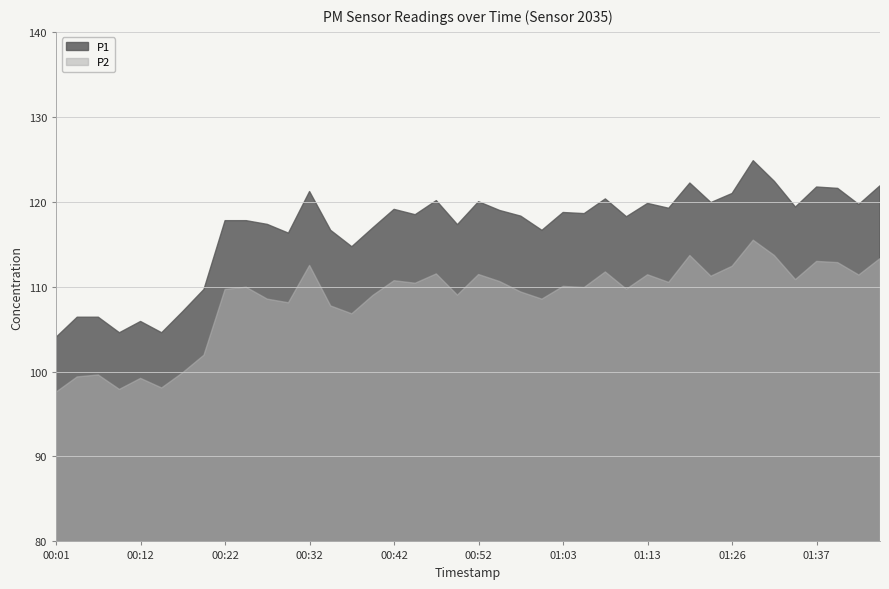

What is the approximate value of P2 at 01:18?

113.7